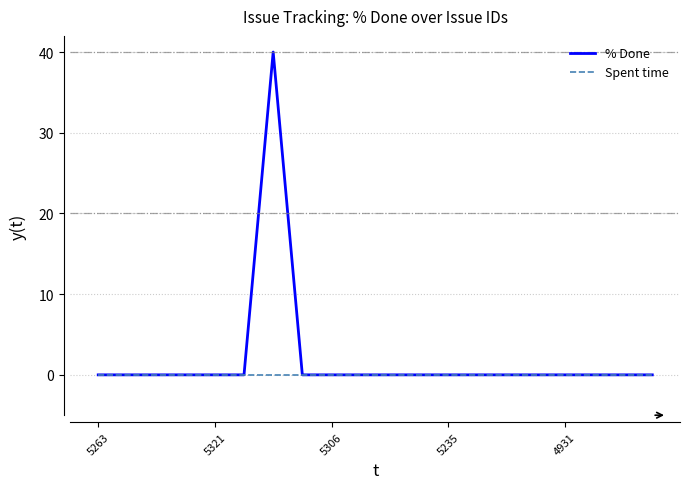

What is the highest value of the % Done series?

40